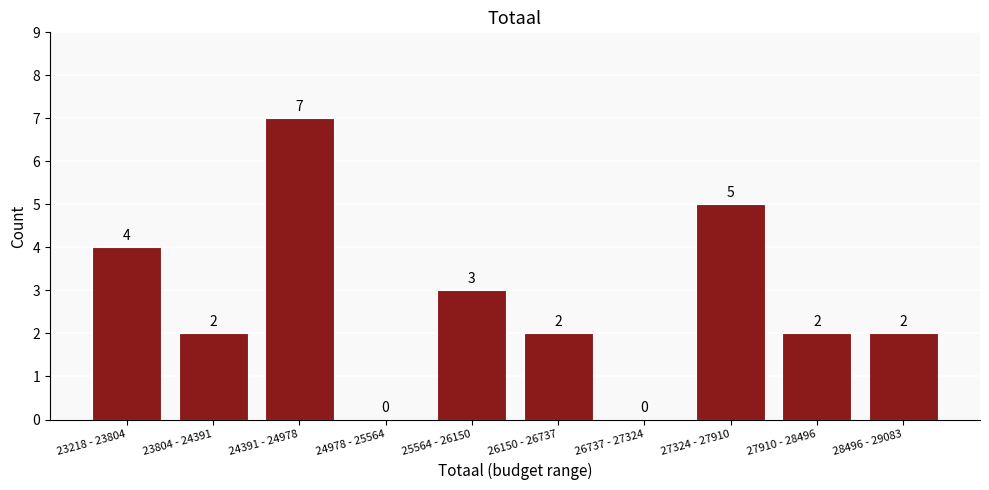

Reading right to left, transcribe all the data shown in this chart.

28496 - 29083=2	27910 - 28496=2	27324 - 27910=5	26737 - 27324=0	26150 - 26737=2	25564 - 26150=3	24978 - 25564=0	24391 - 24978=7	23804 - 24391=2	23218 - 23804=4